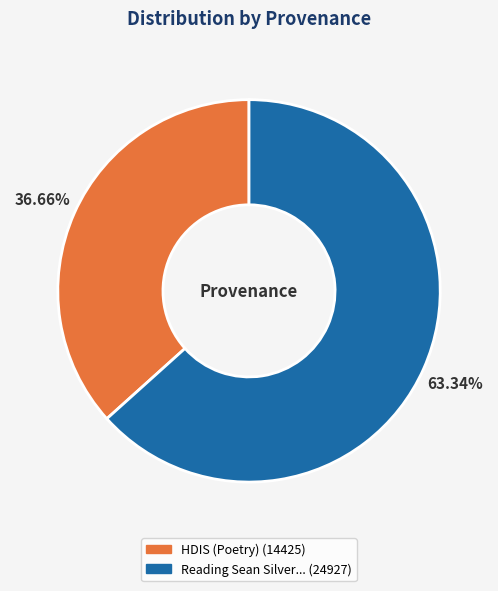

Is there any slice that represents more than half of the pie?

Yes